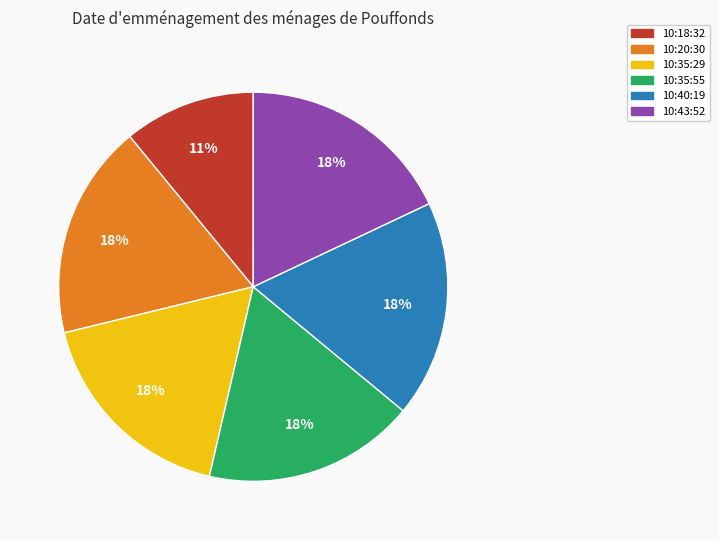

To the nearest percent, what percentage of the pie is 10:18:32?

11%